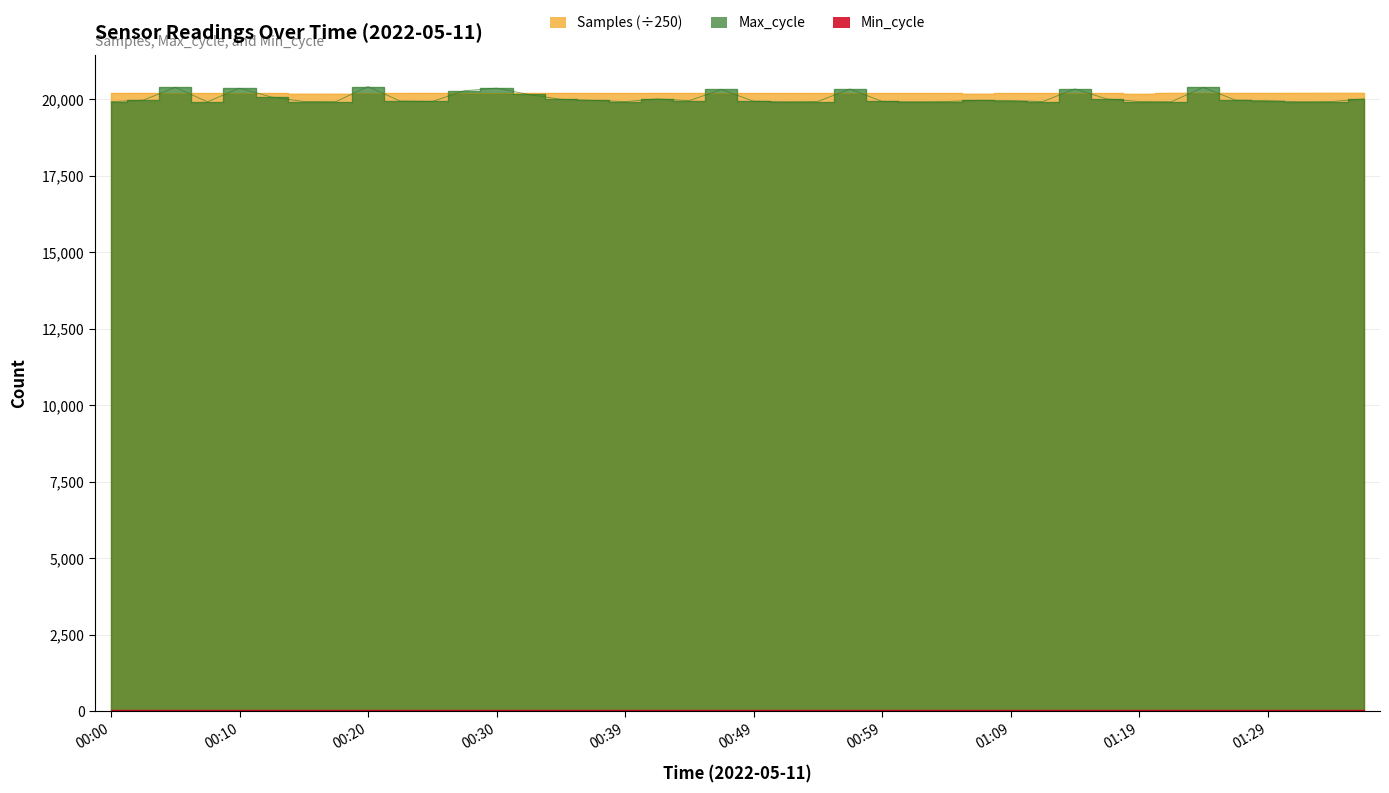

True or false: Samples has a value of 20192.5 at 00:47.

True